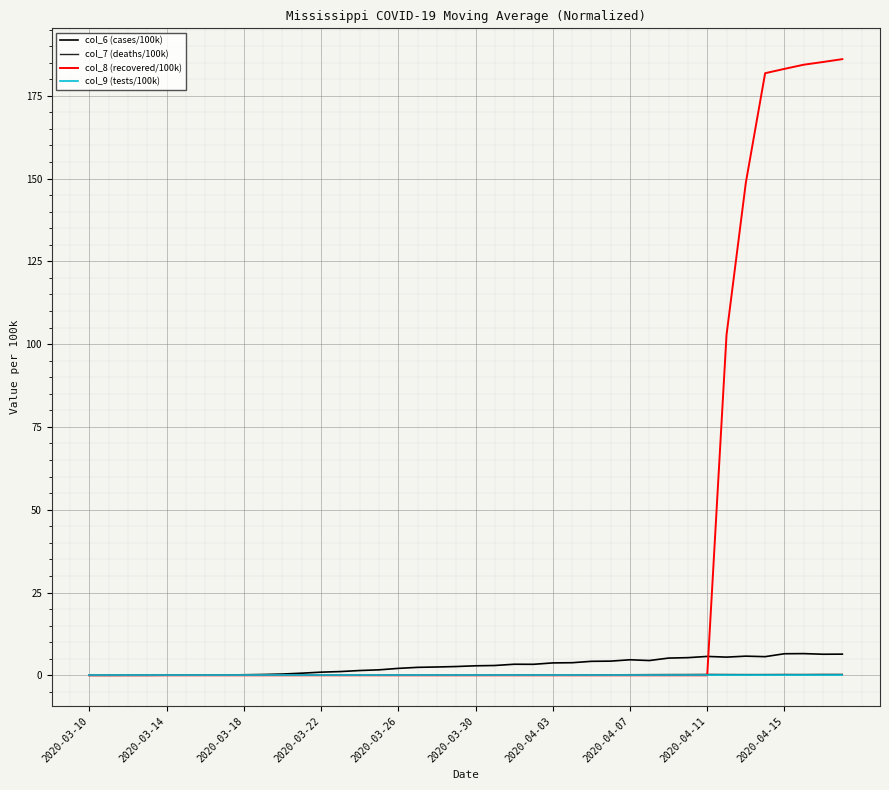

What is the maximum value for col_8 (recovered/100k)?

186.1